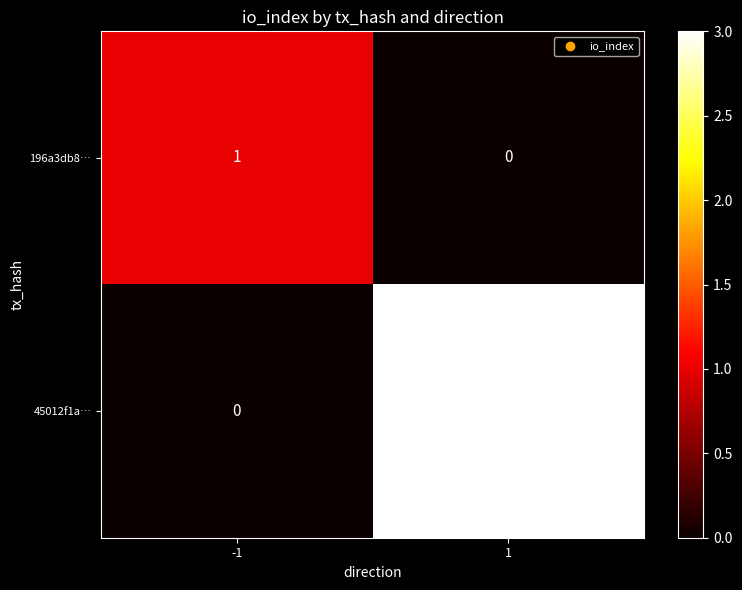

What is the spread (max minus min) of values at -1?

1